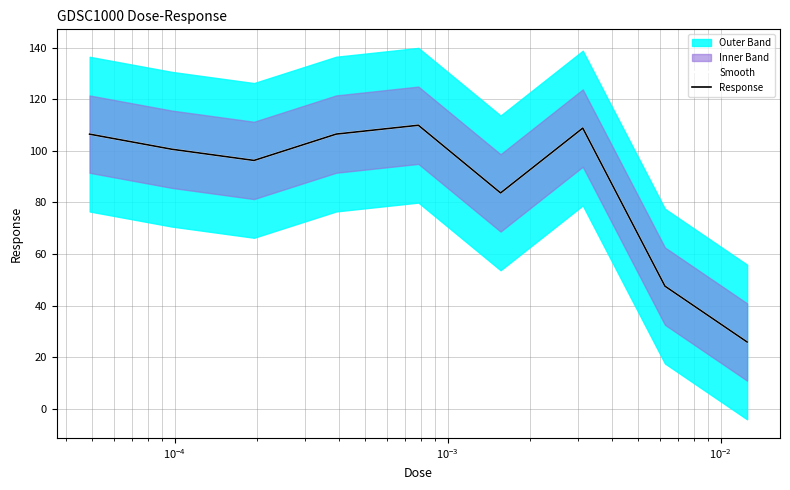

True or false: Smooth and Response cross at least once.

False